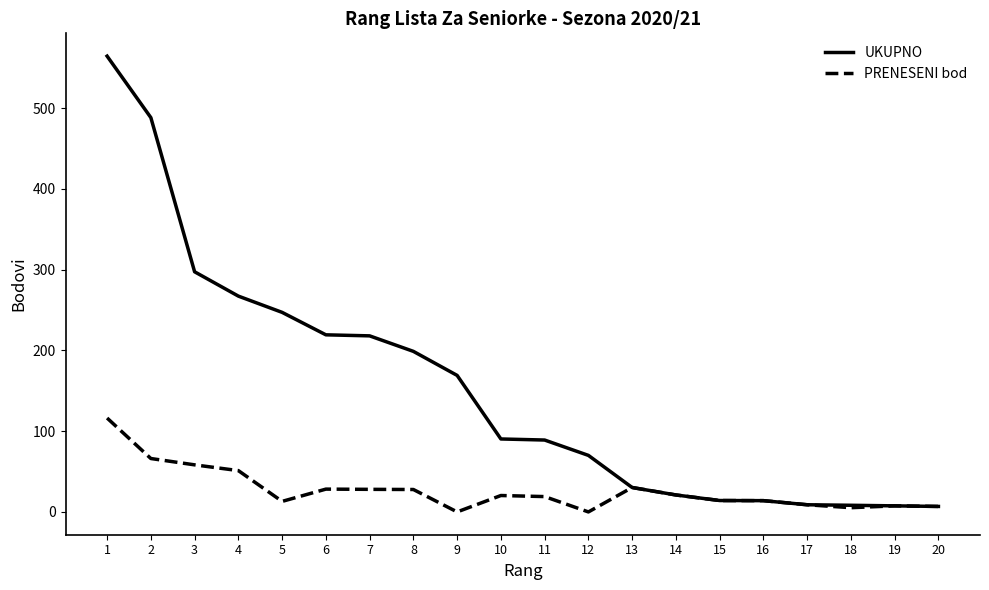

Rank the series at 6 from highest to lowest value.

UKUPNO, PRENESENI bod